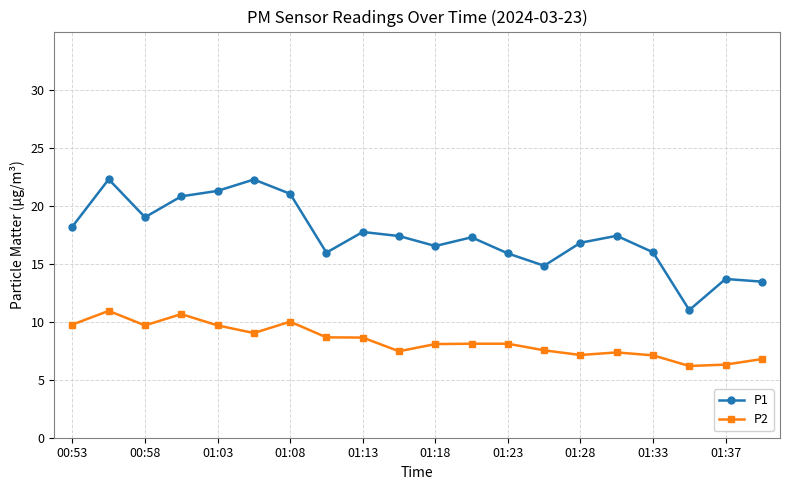

What is the difference between the maximum and minimum values in the P1 series?

11.3